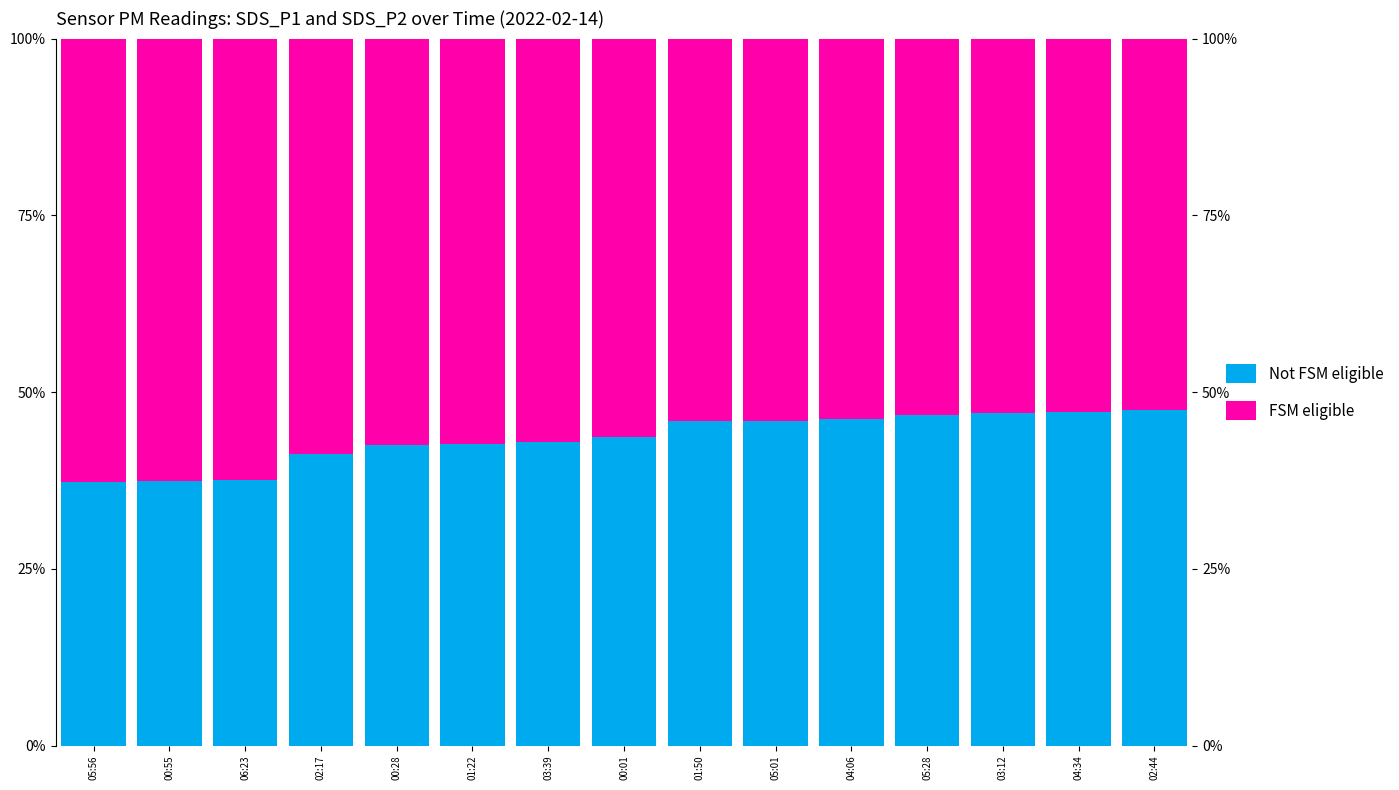

Rank the series by their maximum value, from highest to lowest.

FSM eligible, Not FSM eligible